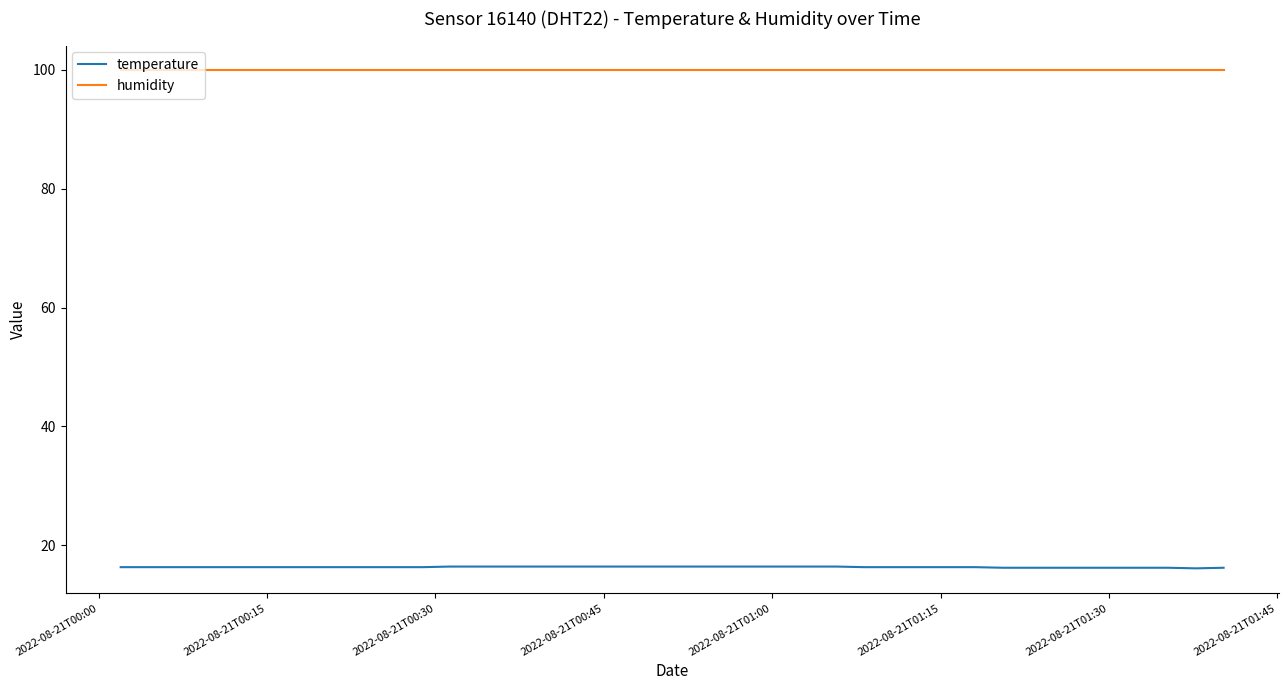

True or false: temperature and humidity cross at least once.

False